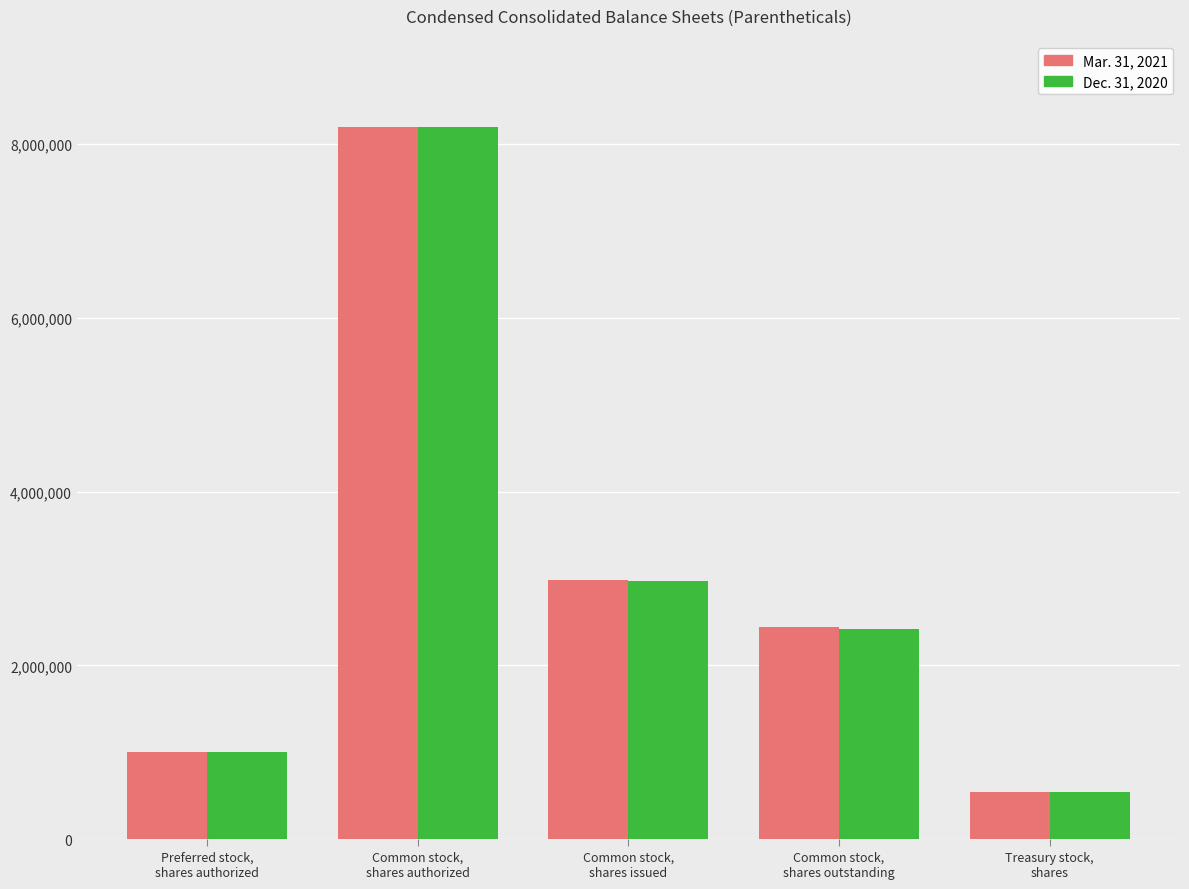

What position from the right is Treasury stock,
shares?

1